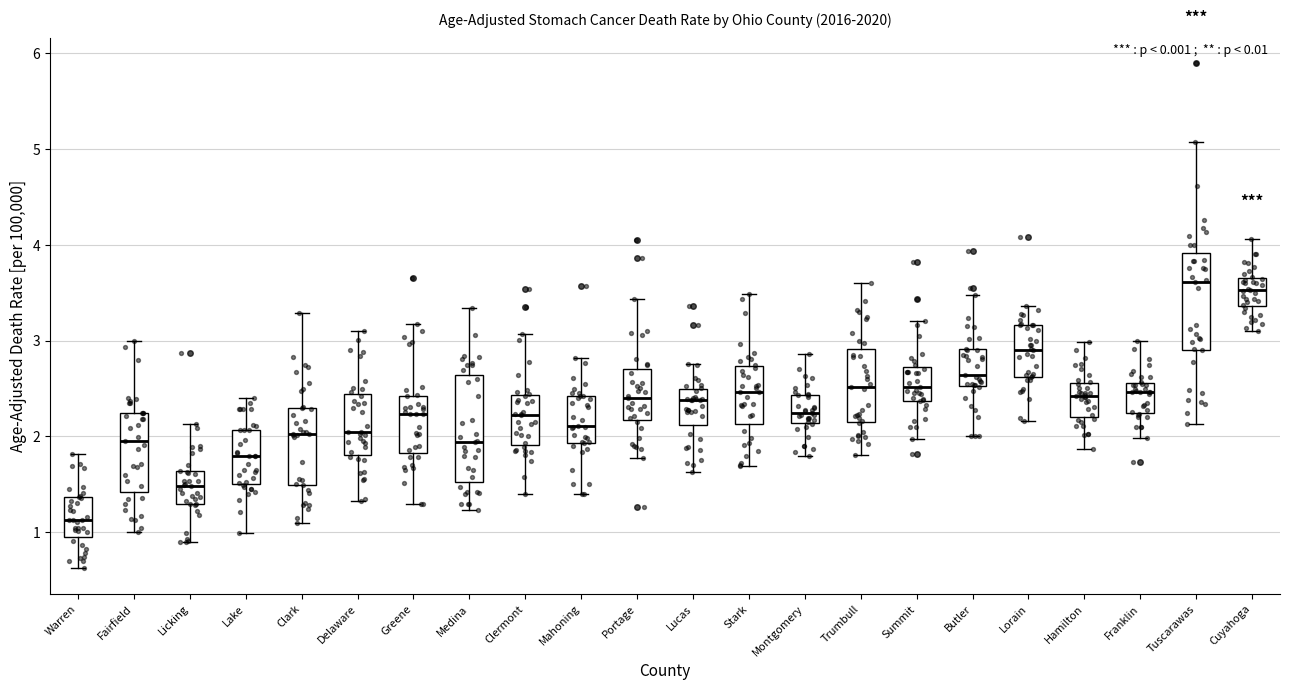

Reading left to right, read every box against the y-axis: the position of its median line, the range the box covers, and the ends of its whiskers. The values are not printed on the chart, so give them approximately, as read against the axis.

Warren: median 1.1, box 1.0 to 1.4, whiskers 0.6 to 1.8
Fairfield: median 1.9, box 1.4 to 2.2, whiskers 1.0 to 3.0
Licking: median 1.5, box 1.3 to 1.6, whiskers 0.9 to 2.1
Lake: median 1.8, box 1.5 to 2.1, whiskers 1.0 to 2.4
Clark: median 2.0, box 1.5 to 2.3, whiskers 1.1 to 3.3
Delaware: median 2.0, box 1.8 to 2.4, whiskers 1.3 to 3.1
Greene: median 2.2, box 1.8 to 2.4, whiskers 1.3 to 3.2
Medina: median 1.9, box 1.5 to 2.6, whiskers 1.2 to 3.3
Clermont: median 2.2, box 1.9 to 2.4, whiskers 1.4 to 3.1
Mahoning: median 2.1, box 1.9 to 2.4, whiskers 1.4 to 2.8
Portage: median 2.4, box 2.2 to 2.7, whiskers 1.8 to 3.4
Lucas: median 2.4, box 2.1 to 2.5, whiskers 1.6 to 2.8
Stark: median 2.5, box 2.1 to 2.7, whiskers 1.7 to 3.5
Montgomery: median 2.2, box 2.1 to 2.4, whiskers 1.8 to 2.9
Trumbull: median 2.5, box 2.1 to 2.9, whiskers 1.8 to 3.6
Summit: median 2.5, box 2.4 to 2.7, whiskers 2.0 to 3.2
Butler: median 2.6, box 2.5 to 2.9, whiskers 2.0 to 3.5
Lorain: median 2.9, box 2.6 to 3.2, whiskers 2.2 to 3.4
Hamilton: median 2.4, box 2.2 to 2.6, whiskers 1.9 to 3.0
Franklin: median 2.5, box 2.2 to 2.6, whiskers 2.0 to 3.0
Tuscarawas: median 3.6, box 2.9 to 3.9, whiskers 2.1 to 5.1
Cuyahoga: median 3.5, box 3.4 to 3.7, whiskers 3.1 to 4.1